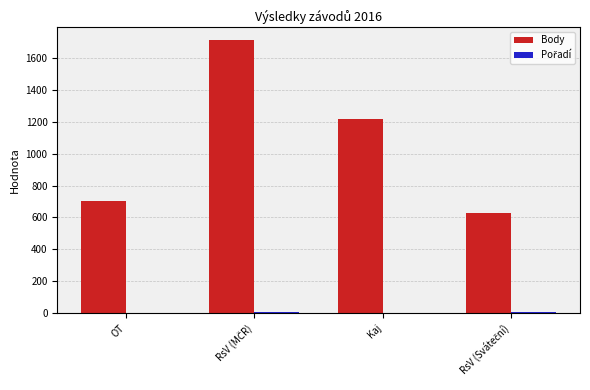

What is the total value across all series at Kaj?

1217